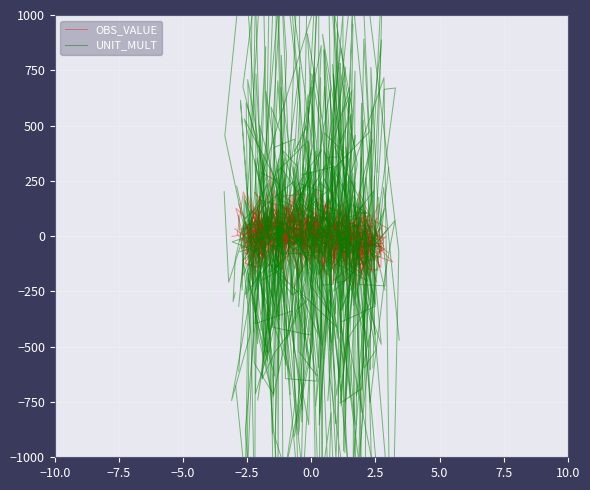

True or false: OBS_VALUE has more than 1 points higher than both neighbors.

True